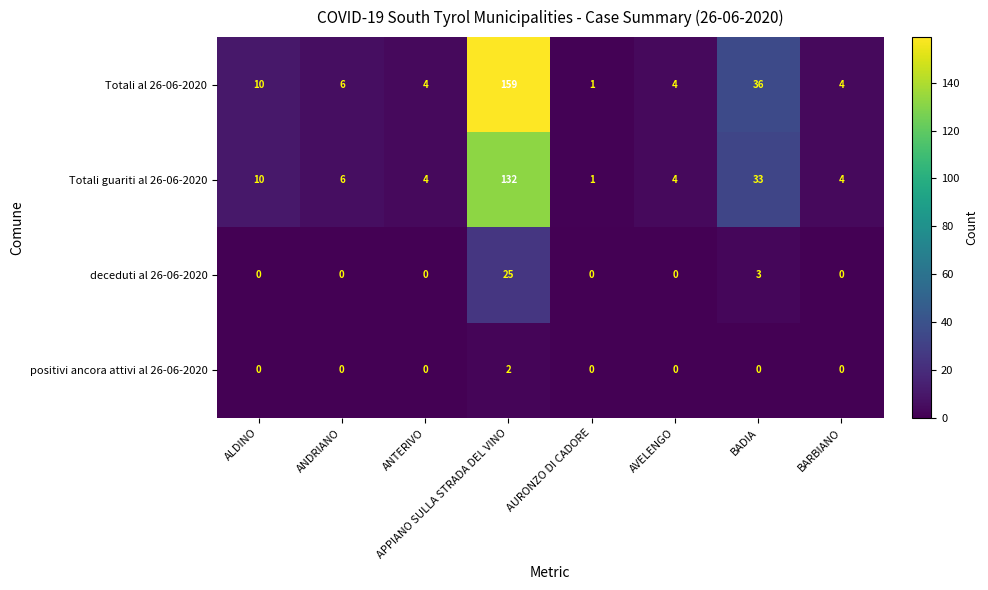

Read the Totali guariti al 26-06-2020 value at ANTERIVO, to the nearest 5.

5